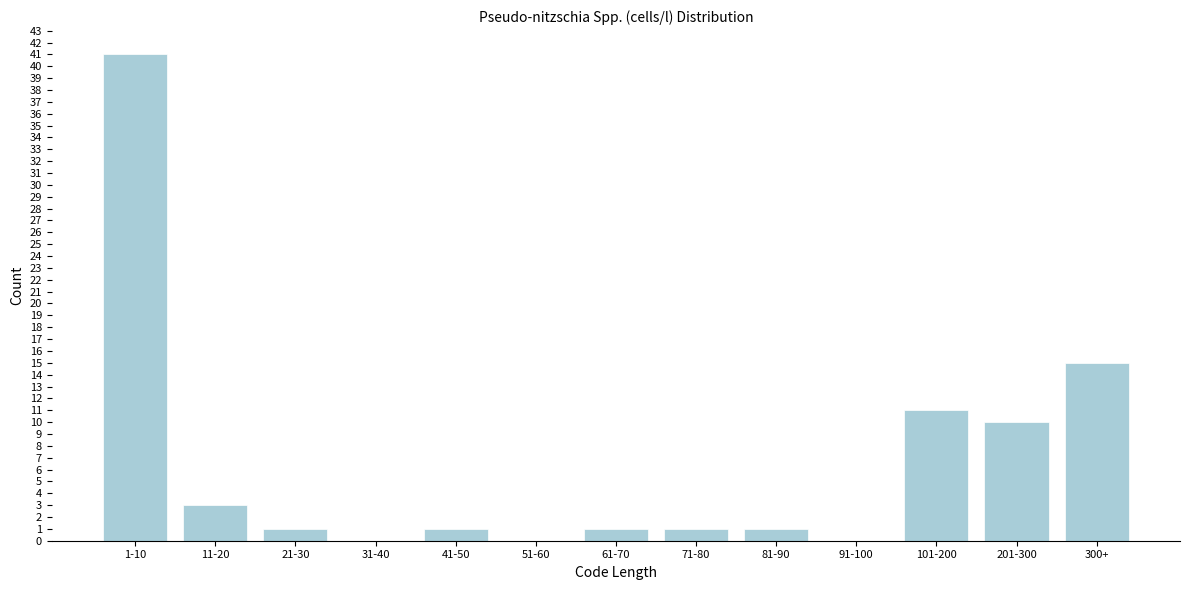

Reading left to right, what are all the values shown in this chart?

1-10=41	11-20=3	21-30=1	31-40=0	41-50=1	51-60=0	61-70=1	71-80=1	81-90=1	91-100=0	101-200=11	201-300=10	300+=15